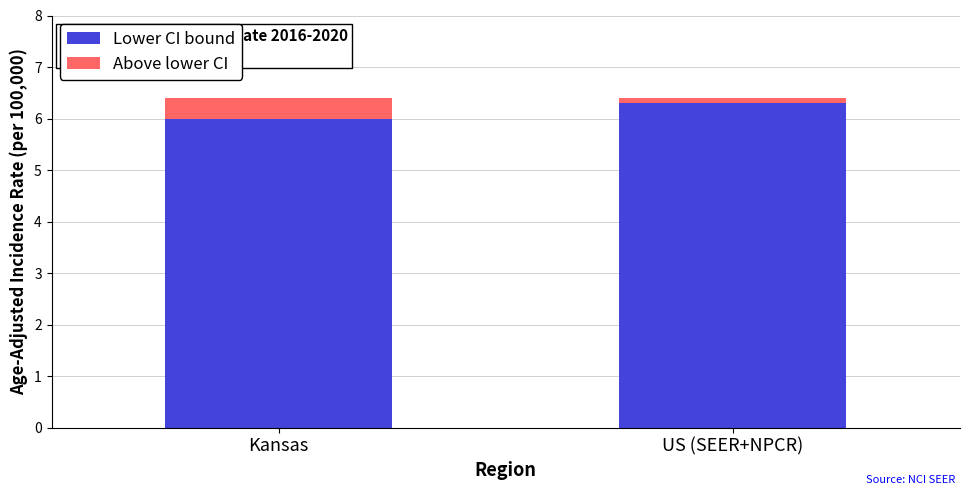

How many bars are there in total?

2